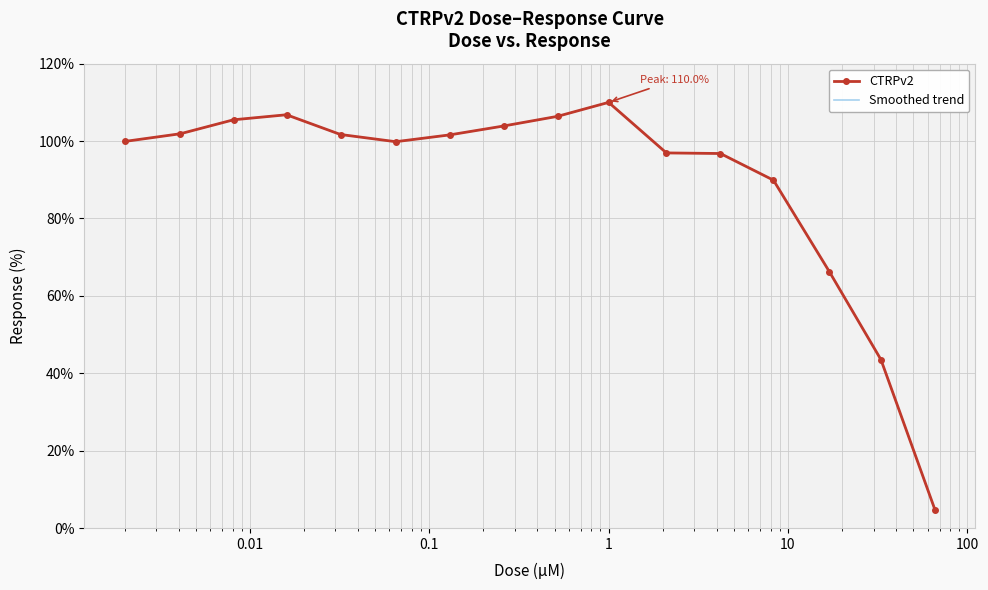

What is the maximum value shown in the chart?

110.0